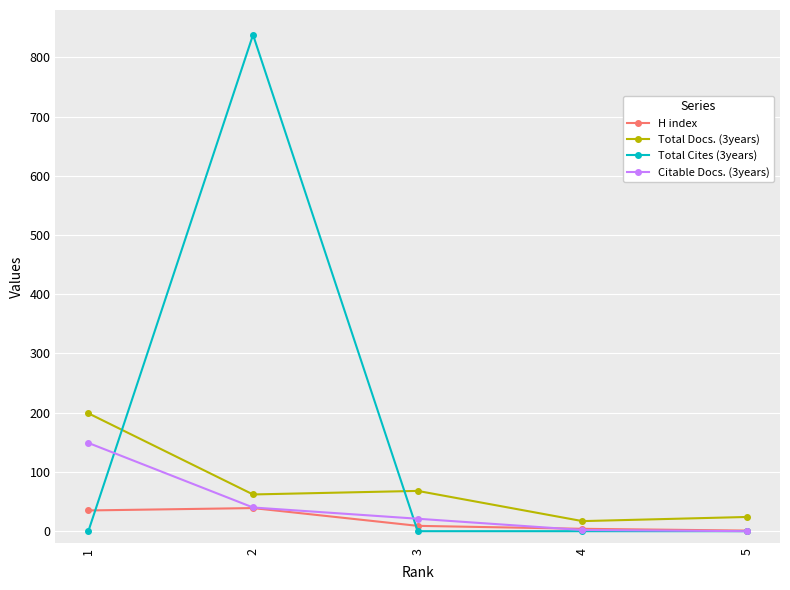

At which label does Citable Docs. (3years) reach its peak?

1